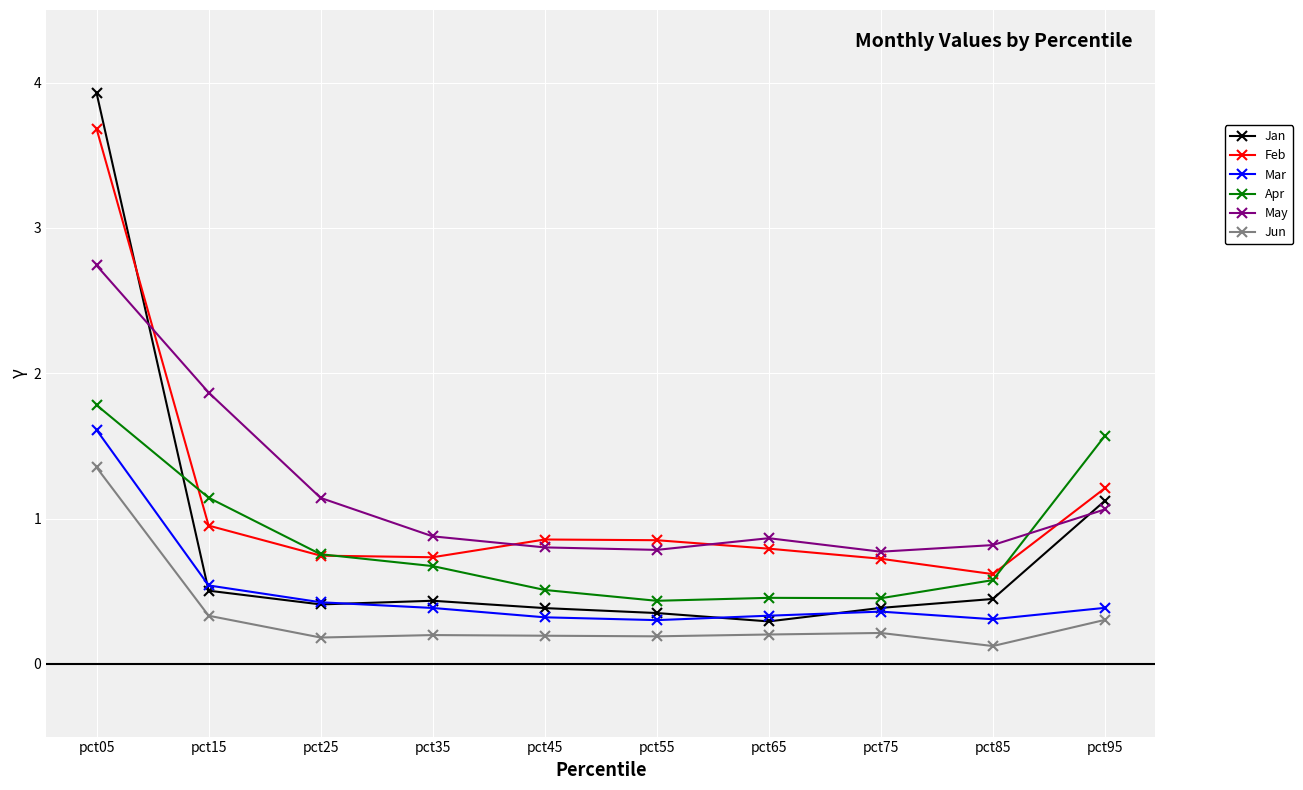

Which series ends up on top after the final intersection of May and Jan?

Jan